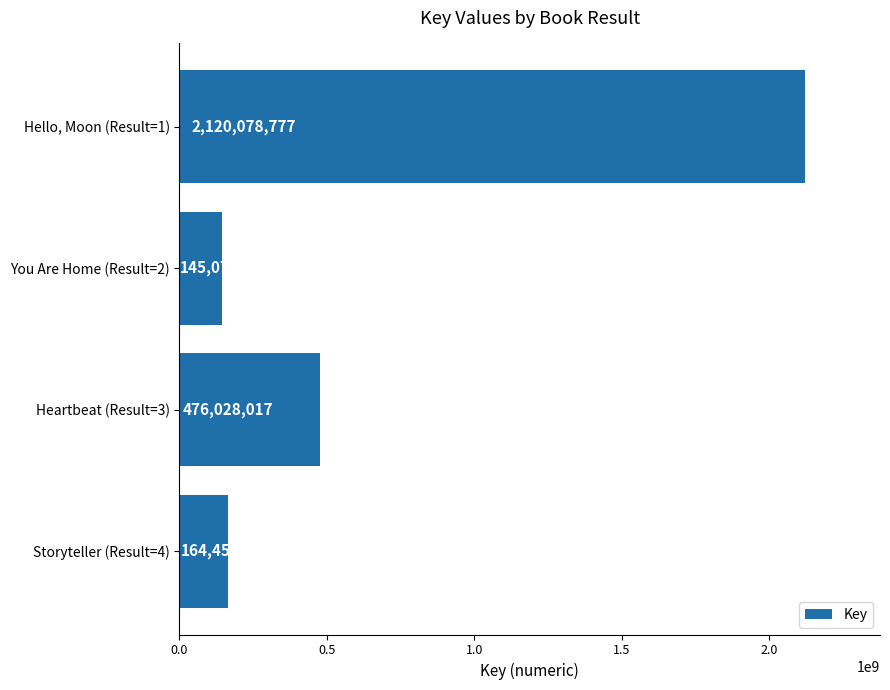

Does the chart contain stacked bars?

No